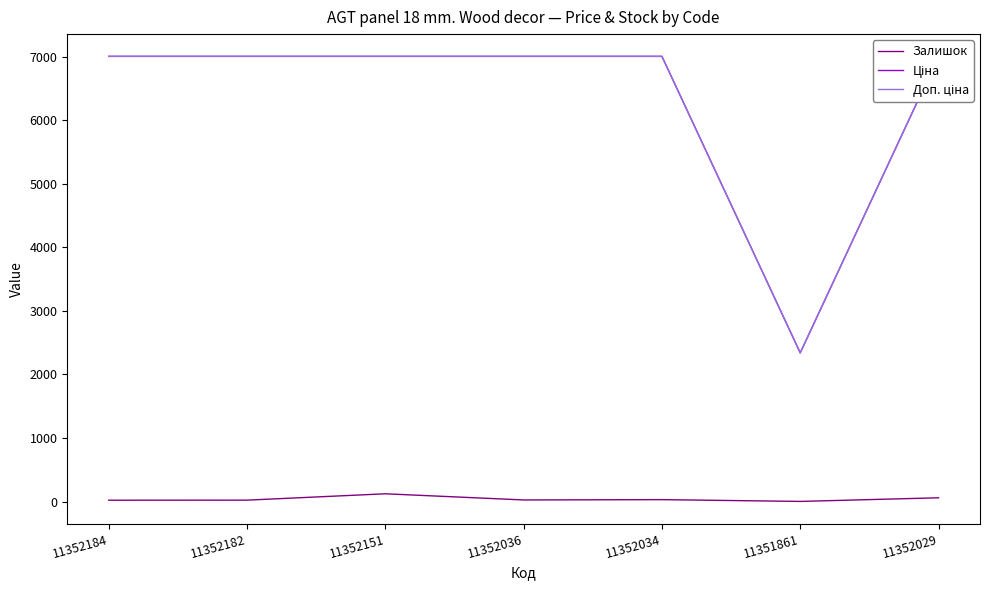

Reading left to right, extract all data points from this chart.

Залишок: 11352184=23.0	11352182=24.0	11352151=124.0	11352036=27.0	11352034=32.0	11351861=4.0	11352029=61.0
Ціна: 11352184=7002.7	11352182=7002.7	11352151=7002.7	11352036=7002.7	11352034=7002.7	11351861=2340.3	11352029=7002.7
Доп. ціна: 11352184=7002.7	11352182=7002.7	11352151=7002.7	11352036=7002.7	11352034=7002.7	11351861=2340.0	11352029=7002.7